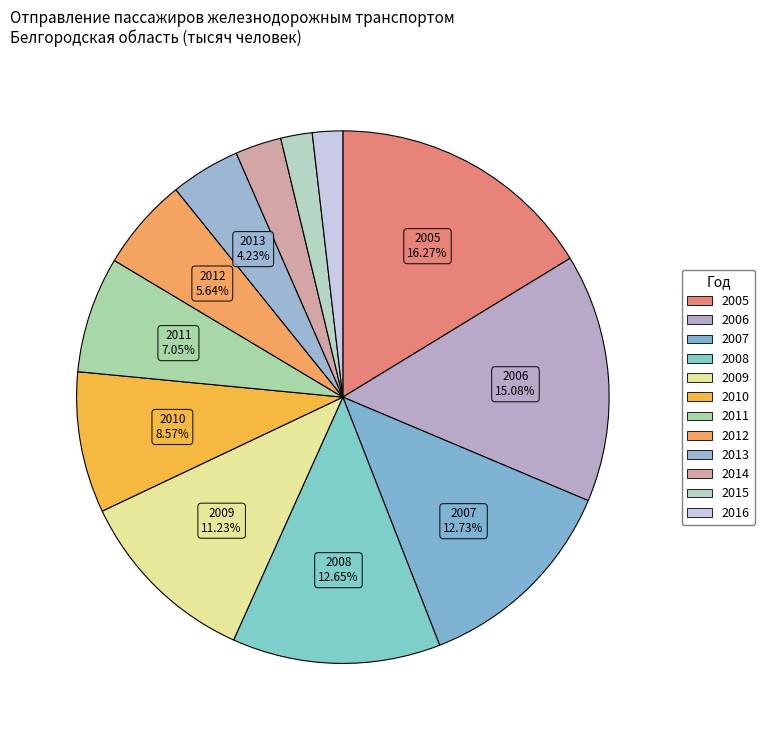

To the nearest percent, what percentage of the pie is 2016?

2%